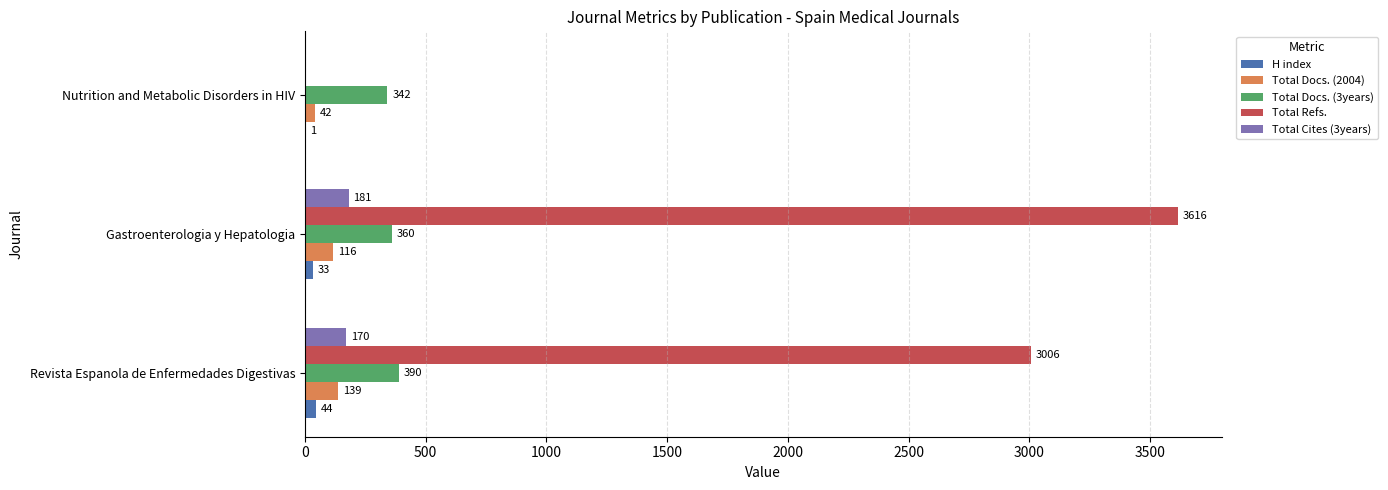

The value of Total Docs. (3years) at Revista Espanola de Enfermedades Digestivas is 390. True or false?

True